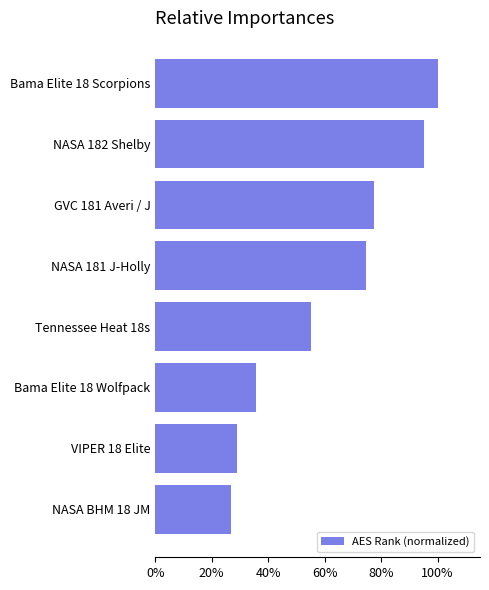

Which category has the lowest value across all series?

NASA BHM 18 JM